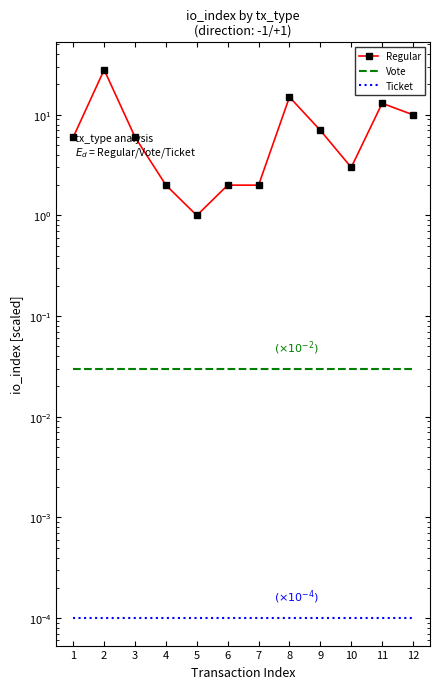

True or false: Regular has a value of 28.0 at 2.

True